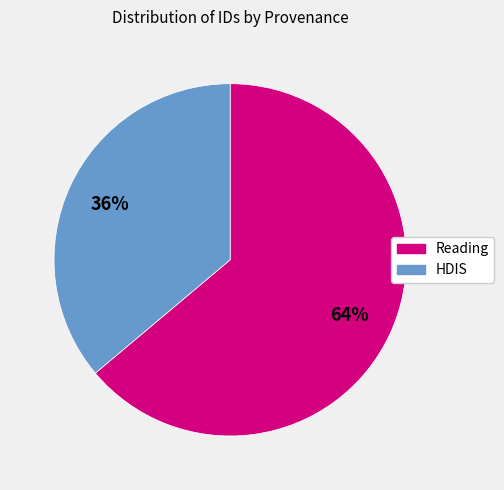

Does any single category account for the majority?

Yes